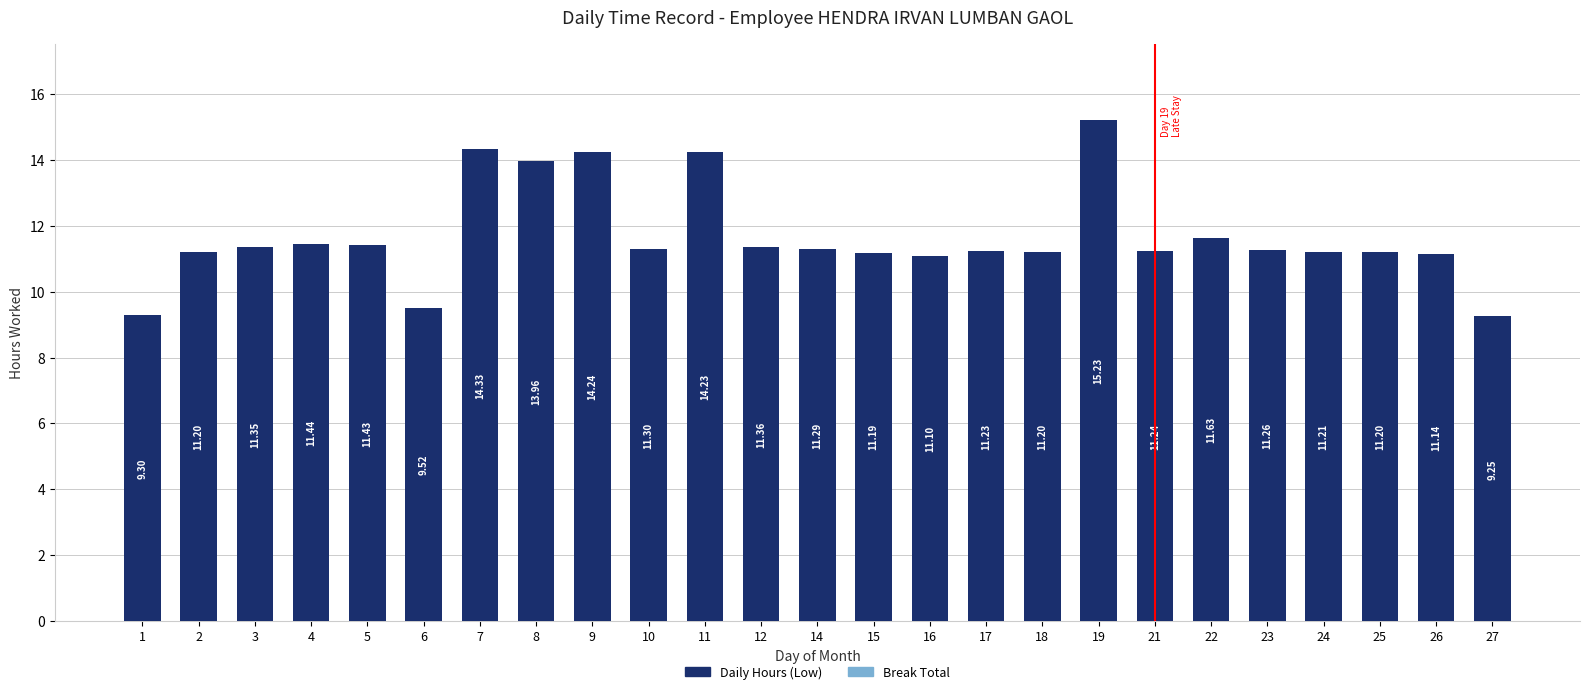

What is the sum of the values at 12 and 16?

22.5